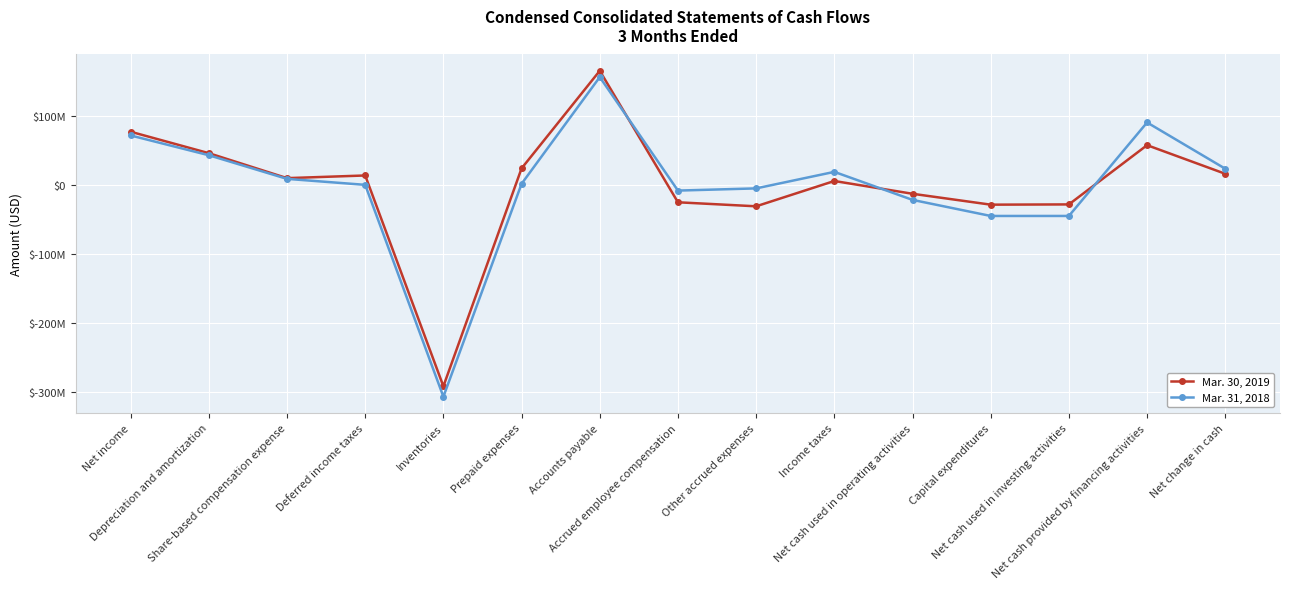

Does the chart display data point markers on the line(s)?

Yes